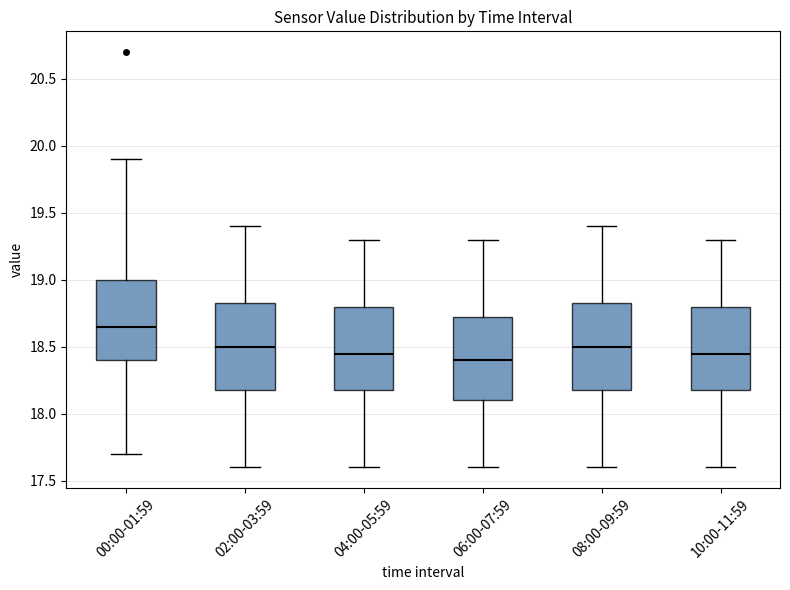

Where does the lower whisker of the box for 06:00-07:59 end on the y-axis? The values are not printed on the chart, so give them approximately, as read against the axis.

17.60